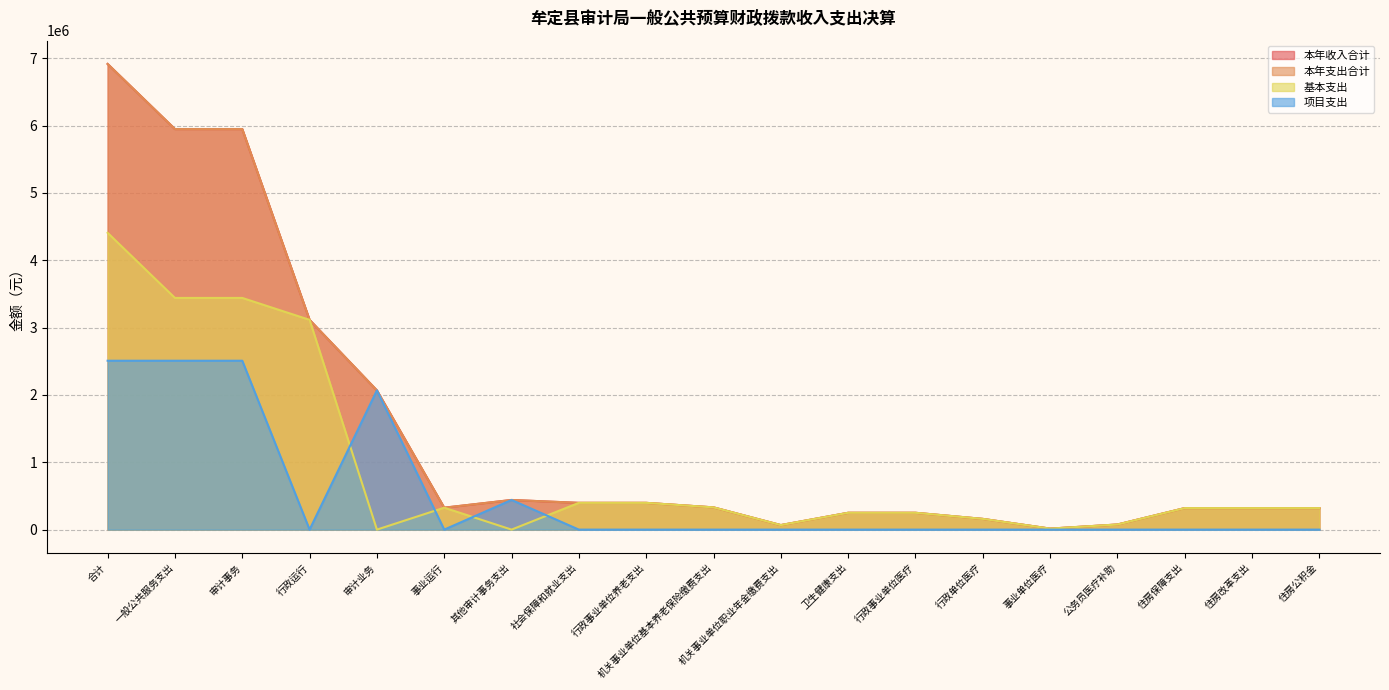

Rank the series by their maximum value, from lowest to highest.

项目支出, 基本支出, 本年收入合计, 本年支出合计